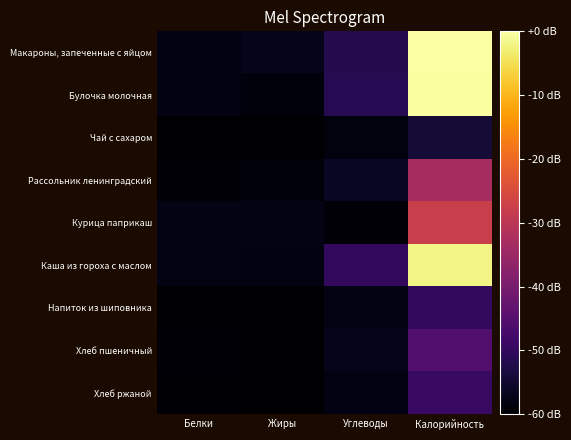

How many categories are shown in the chart?

4